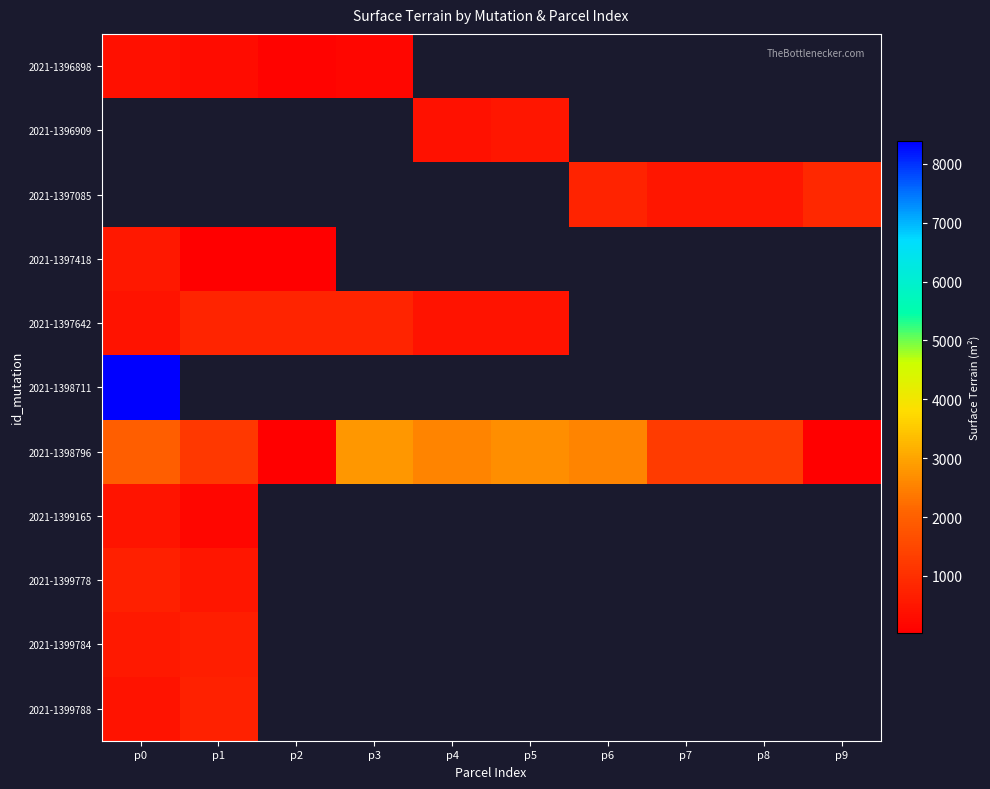

Which category has the highest value across all series?

p0